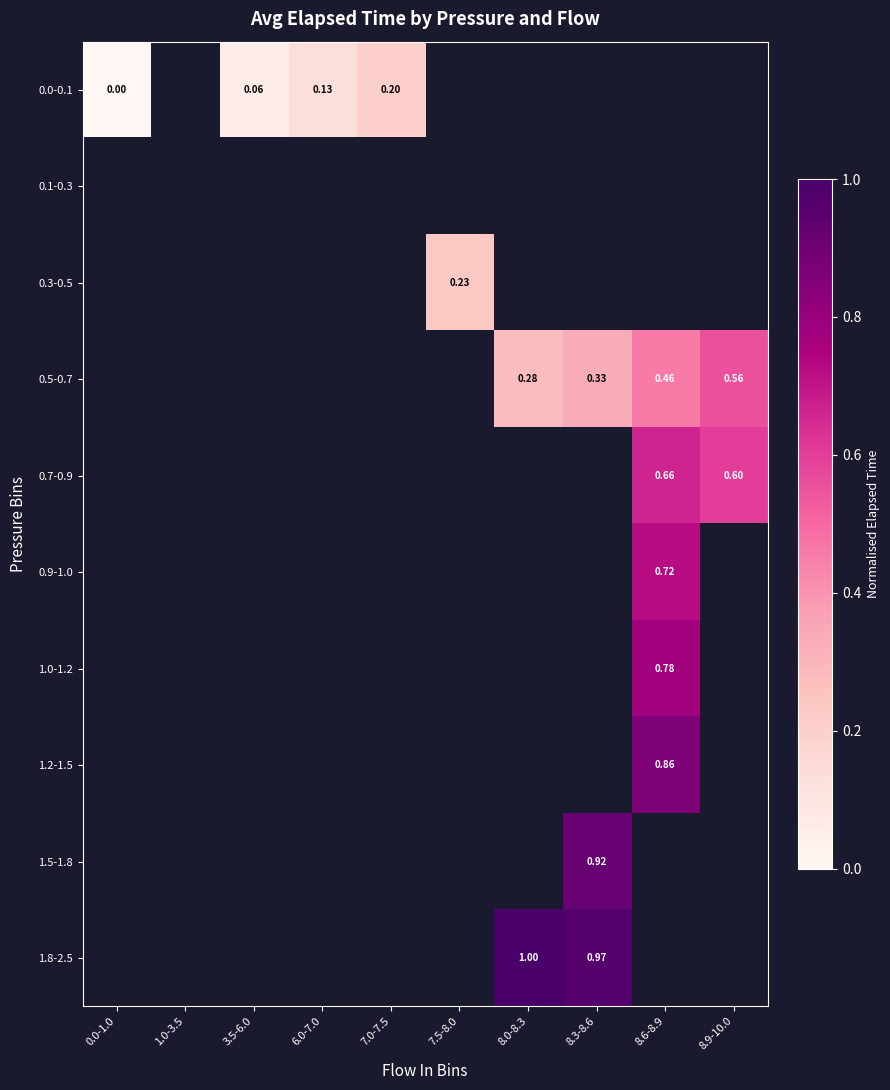

What is the greatest value displayed?

1.0